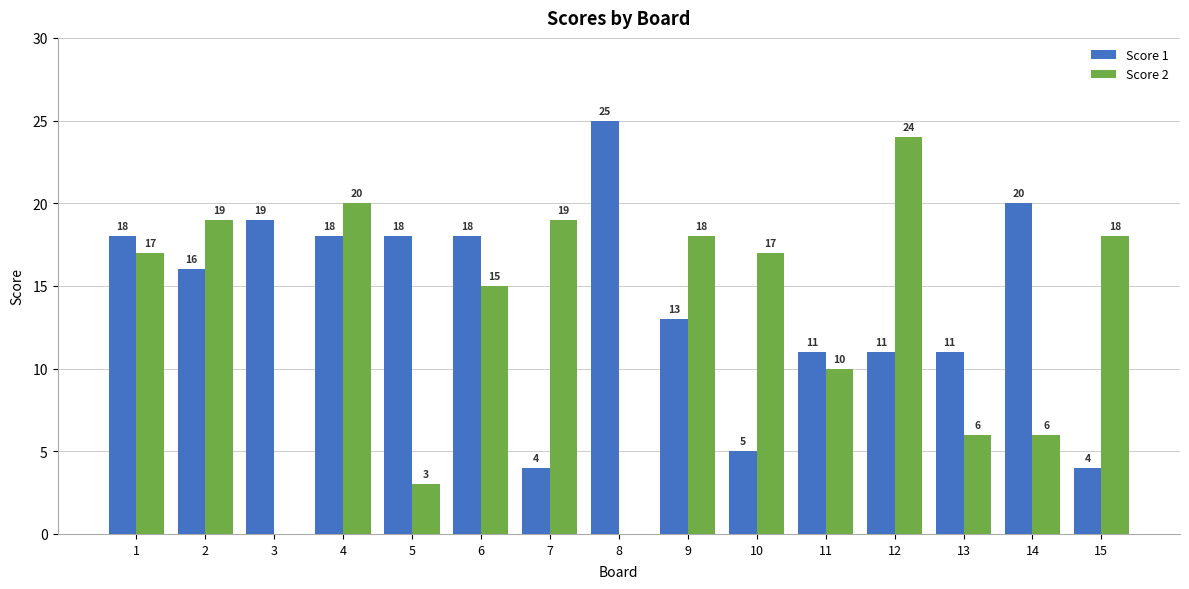

How many series are shown in this chart?

2